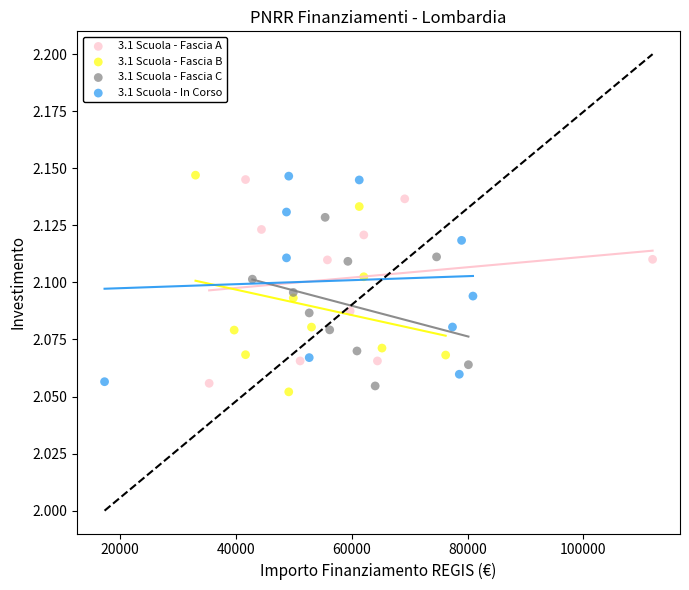

Which series has the widest spread of Y values?

3.1 Scuola - Fascia B